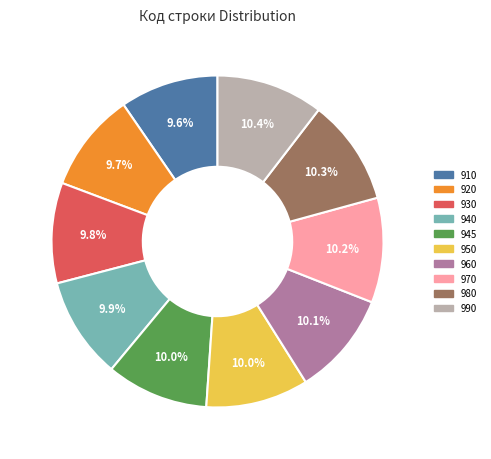

True or false: 910 accounts for 10% of the total.

True